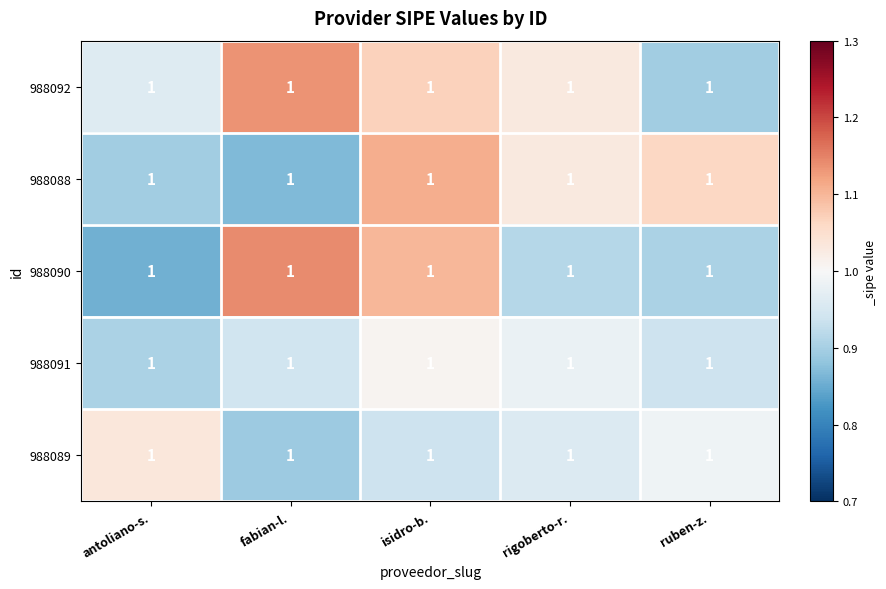

Which category has the lowest value in the 988090 series?

antoliano-s.